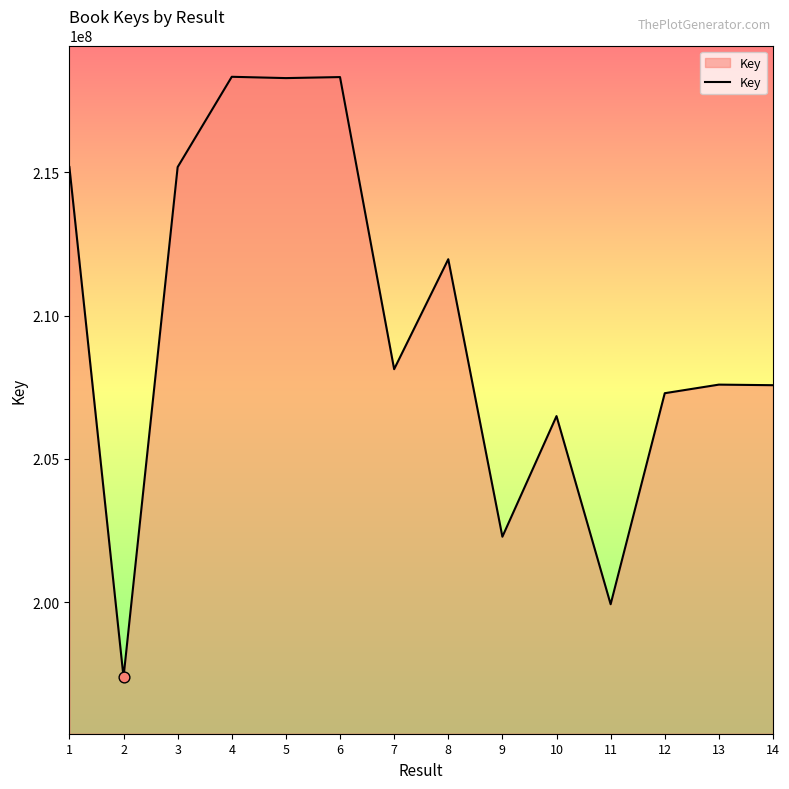

Between 12 and 14, which is larger?

14